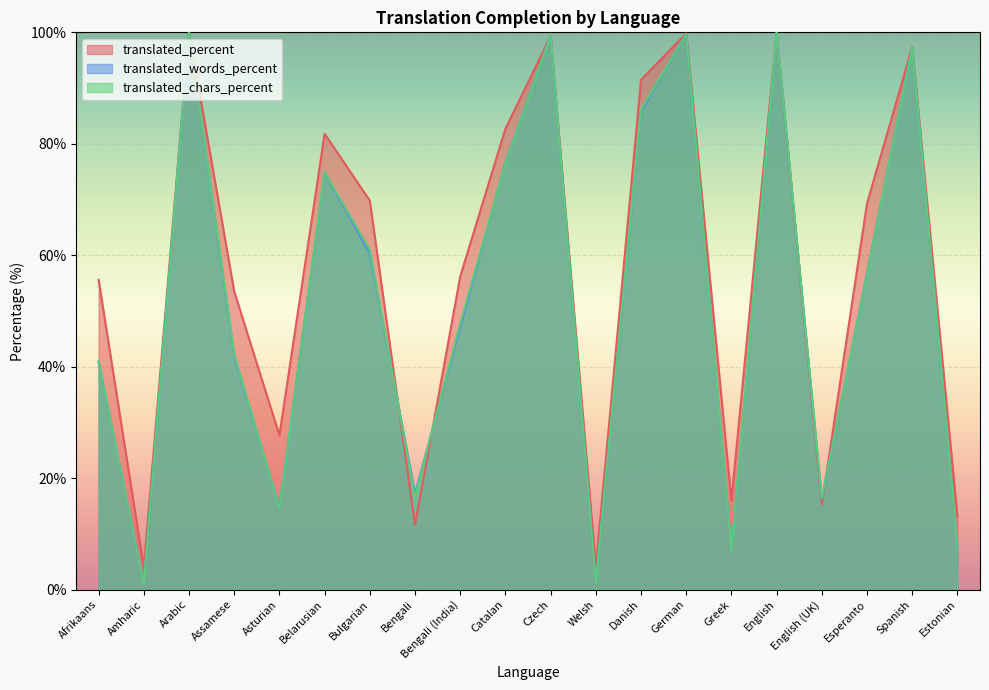

What is the greatest value displayed?

100.0